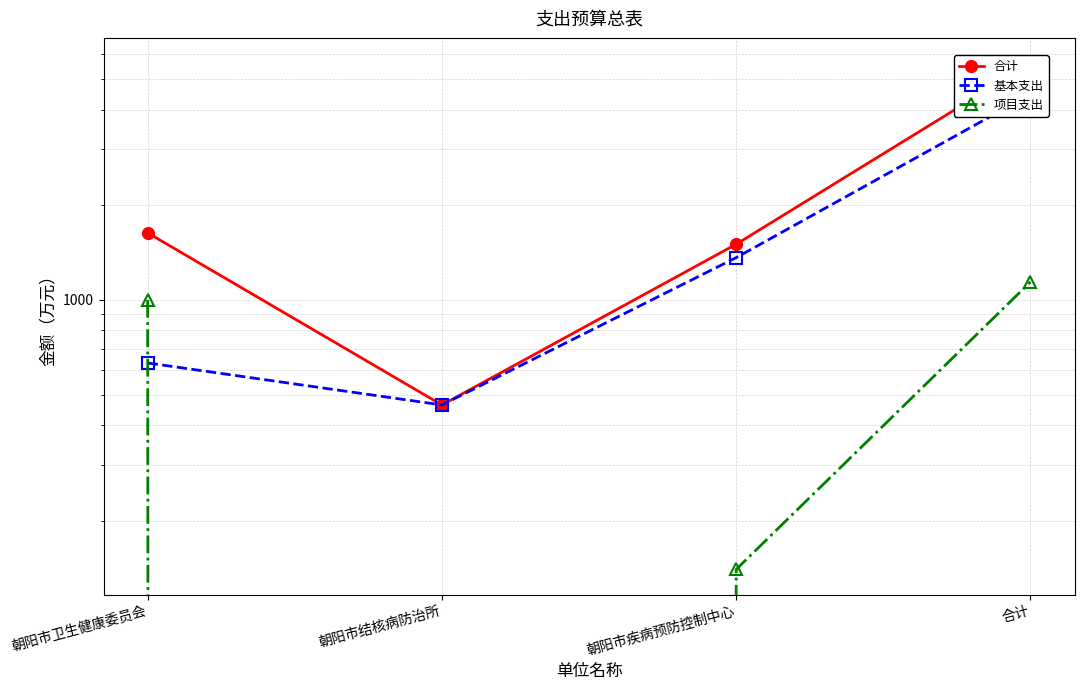

Reading left to right, transcribe all the data shown in this chart.

合计: 1631.2	464.7	1501.4	5623.7
基本支出: 631.2	464.7	1361.4	4483.7
项目支出: 1000.0	0.0	140.0	1140.0